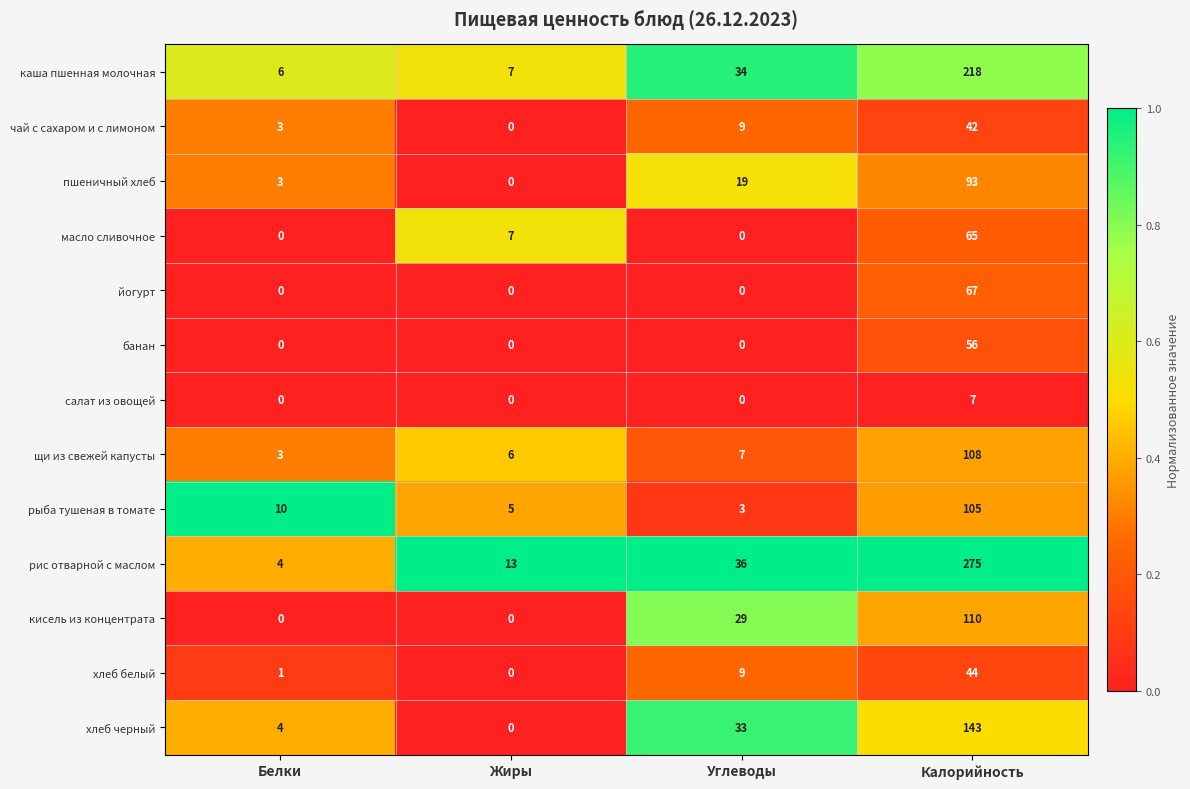

What is the approximate value of щи из свежей капусты at Углеводы?

7